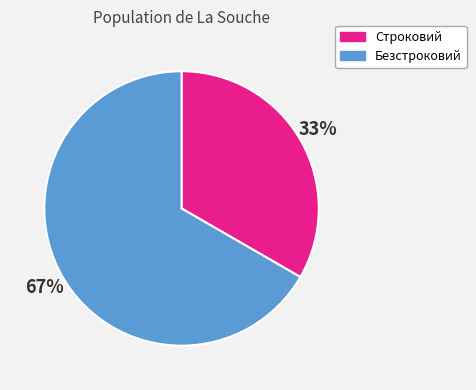

What percentage is the Строковий slice, to the nearest percent?

33%